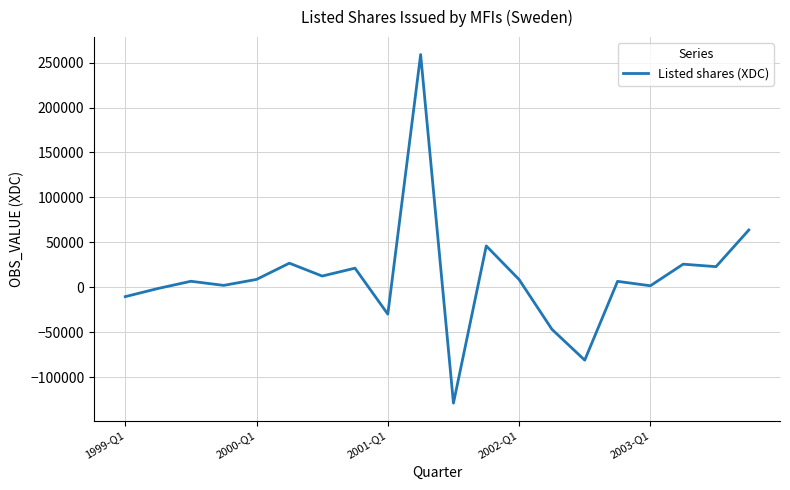

What is the maximum value shown in the chart?

259015